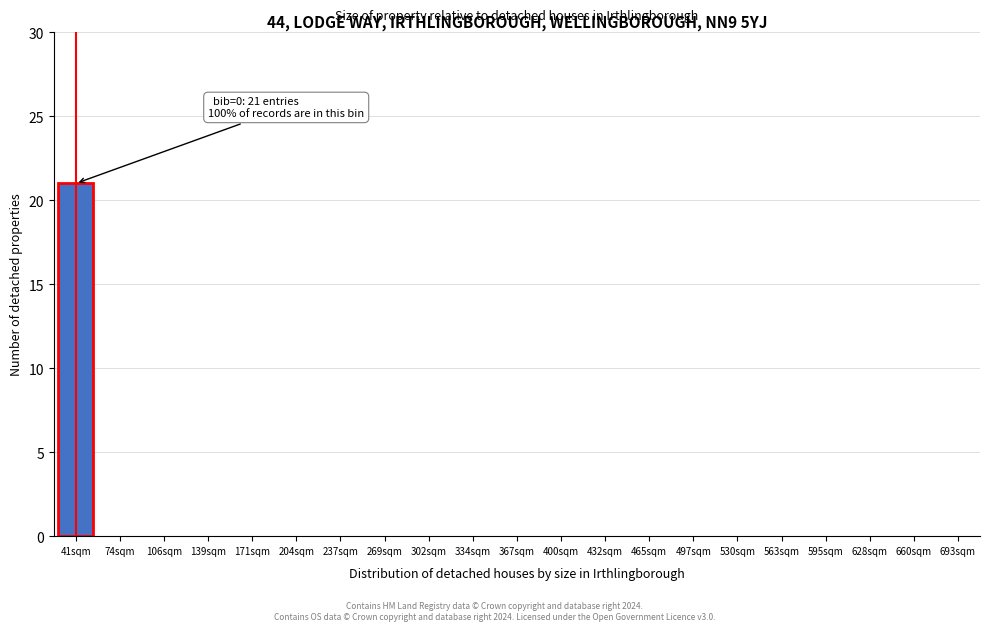

Reading left to right, list all the values displayed in this chart.

41sqm=21	74sqm=0	106sqm=0	139sqm=0	171sqm=0	204sqm=0	237sqm=0	269sqm=0	302sqm=0	334sqm=0	367sqm=0	400sqm=0	432sqm=0	465sqm=0	497sqm=0	530sqm=0	563sqm=0	595sqm=0	628sqm=0	660sqm=0	693sqm=0